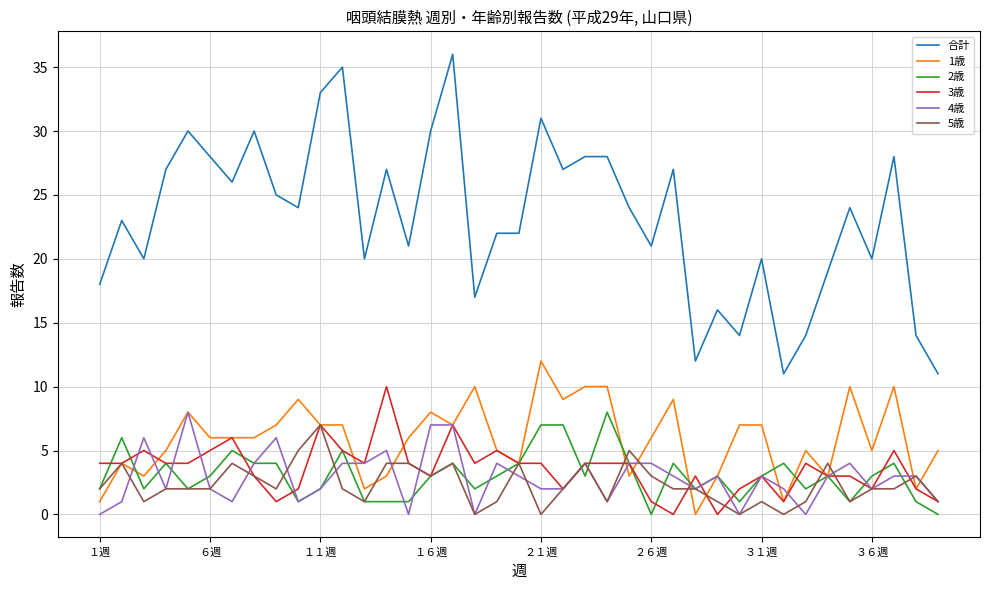

Which series has the widest spread of values?

合計